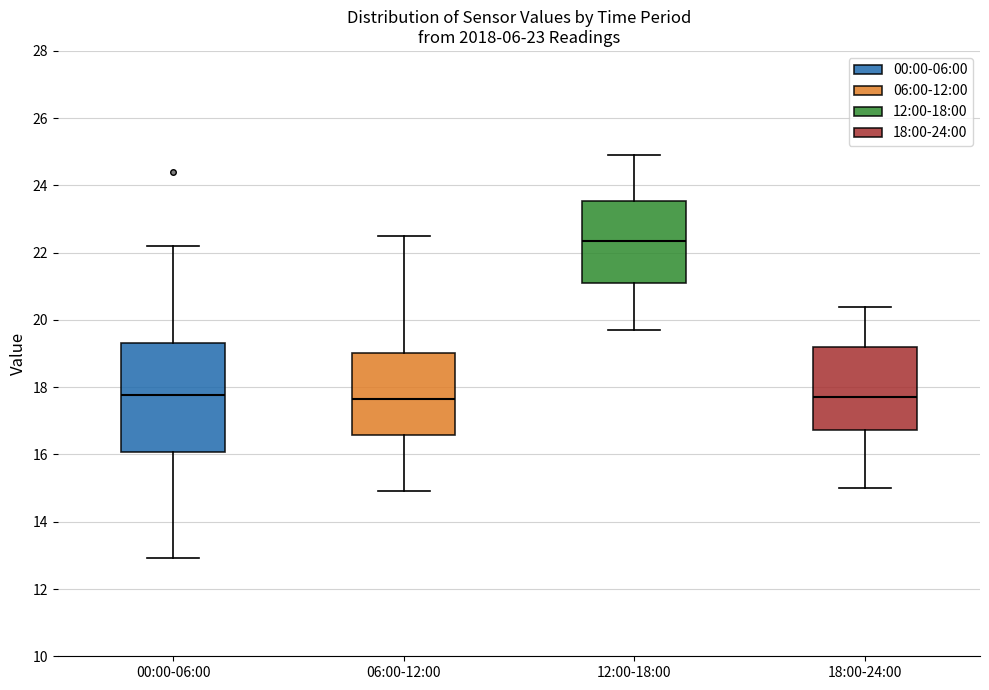

Reading left to right, transcribe this box plot: for each box, give where its median line is, the range the box spans, and where its two whiskers end, as read against the y-axis. The values are not printed on the chart, so give them approximately, as read against the axis.

00:00-06:00: median 17.8, box 16.0 to 19.4, whiskers 13.0 to 22.2
06:00-12:00: median 17.6, box 16.6 to 19.0, whiskers 15.0 to 22.6
12:00-18:00: median 22.4, box 21.2 to 23.6, whiskers 19.8 to 25.0
18:00-24:00: median 17.8, box 16.8 to 19.2, whiskers 15.0 to 20.4